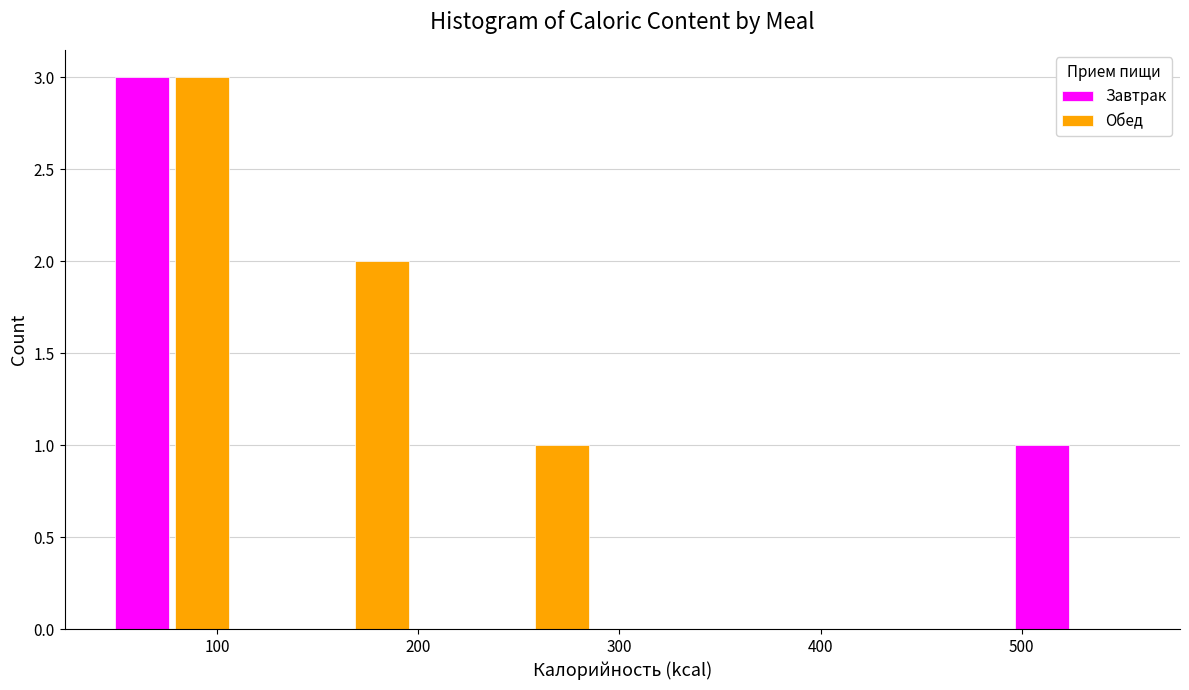

What is the height of the Обед bar covering 120 to 210 on the x-axis? Neither the bar edges nor the heights are printed on the chart, so give them approximately, as read against the axes.

2